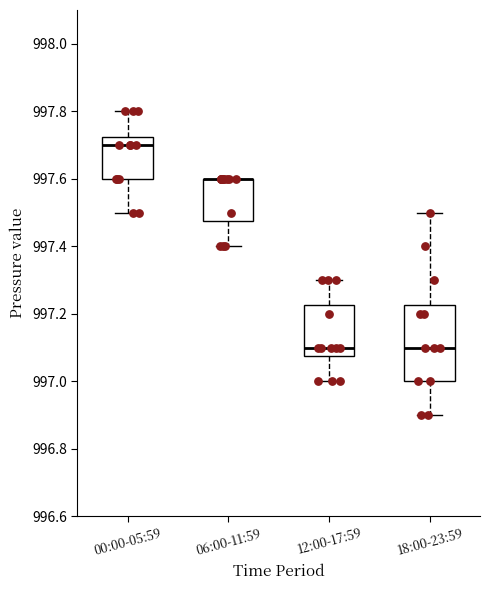

Which box is the tallest, from its lower edge to its upper edge?

18:00-23:59